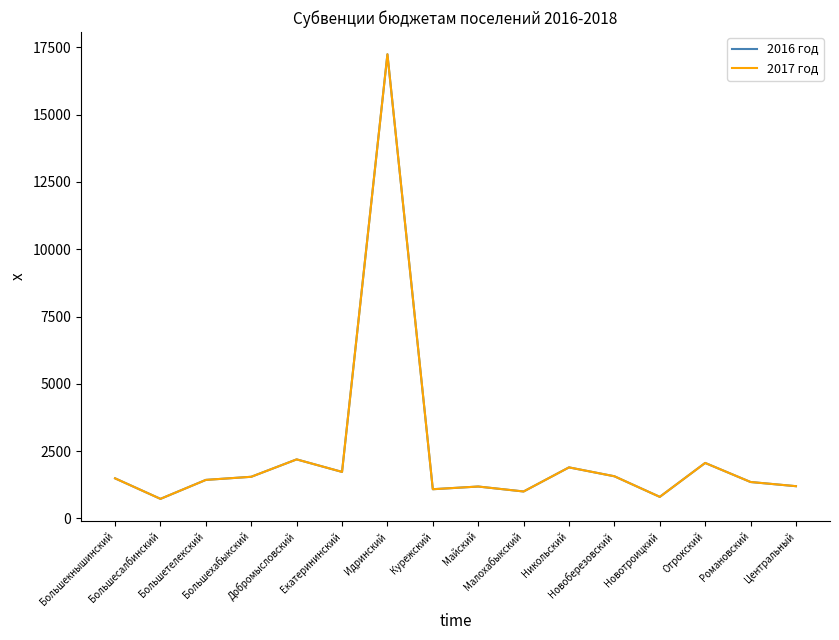

Read the 2017 год value at Отрокский, to the nearest 50.

2050